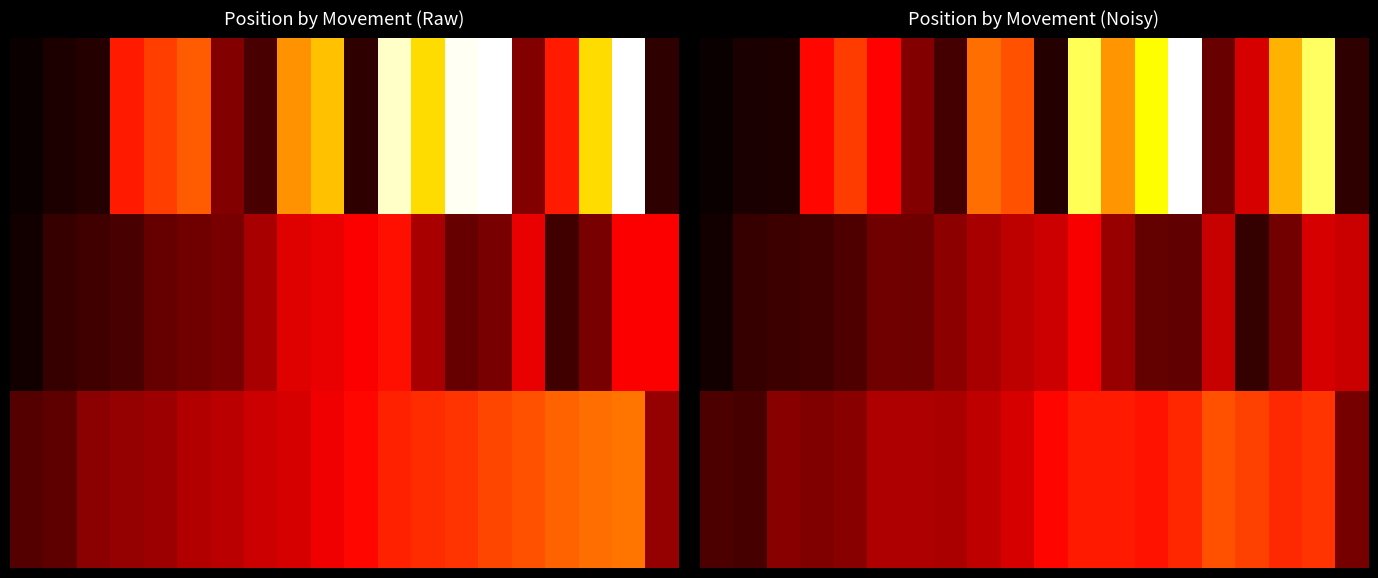

What is the maximum value for 1.0?

30.6